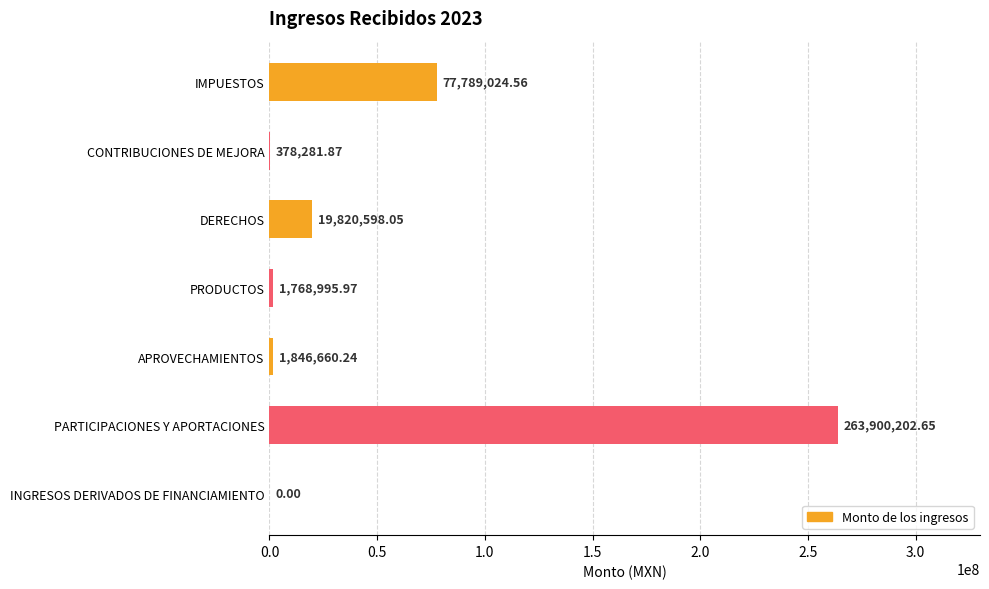

What is the sum of the values at APROVECHAMIENTOS and PARTICIPACIONES Y APORTACIONES?

265746862.9